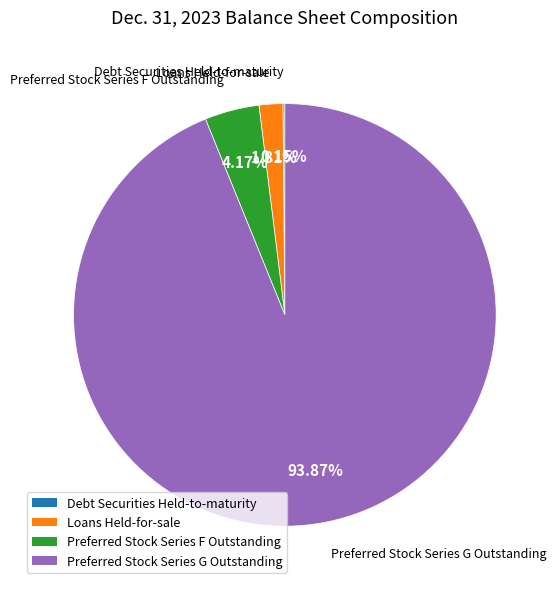

Which slice represents more than half of the pie?

Preferred Stock Series G Outstanding